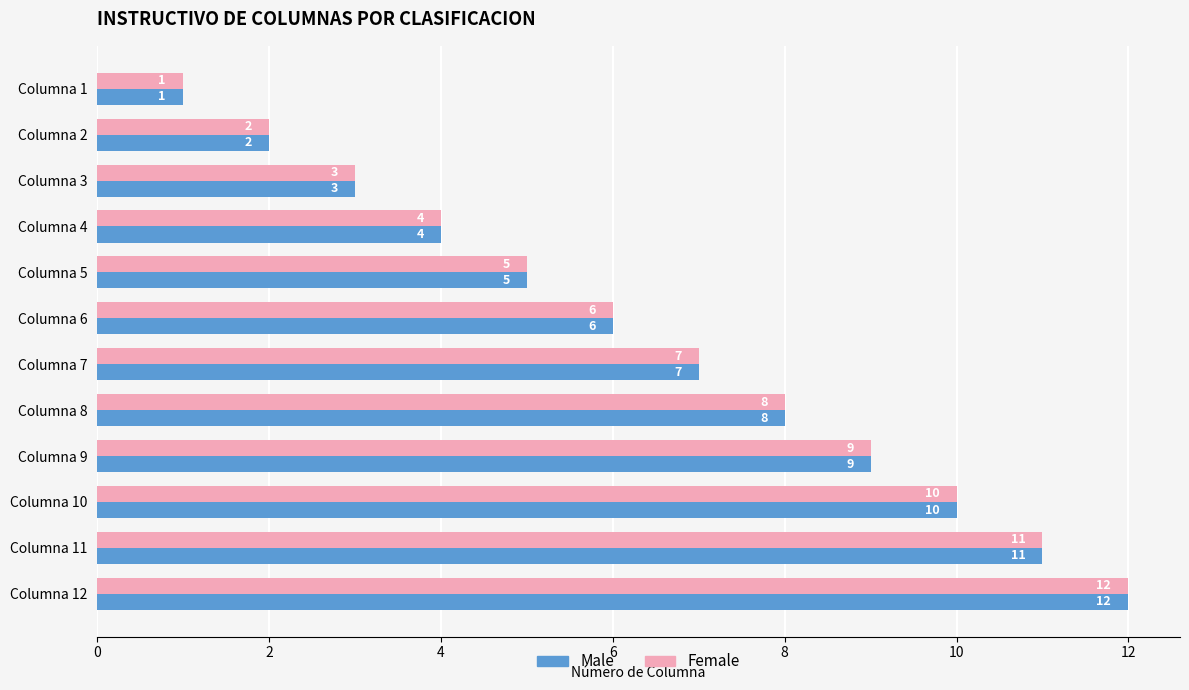

At which label does Male reach its peak?

Columna 12